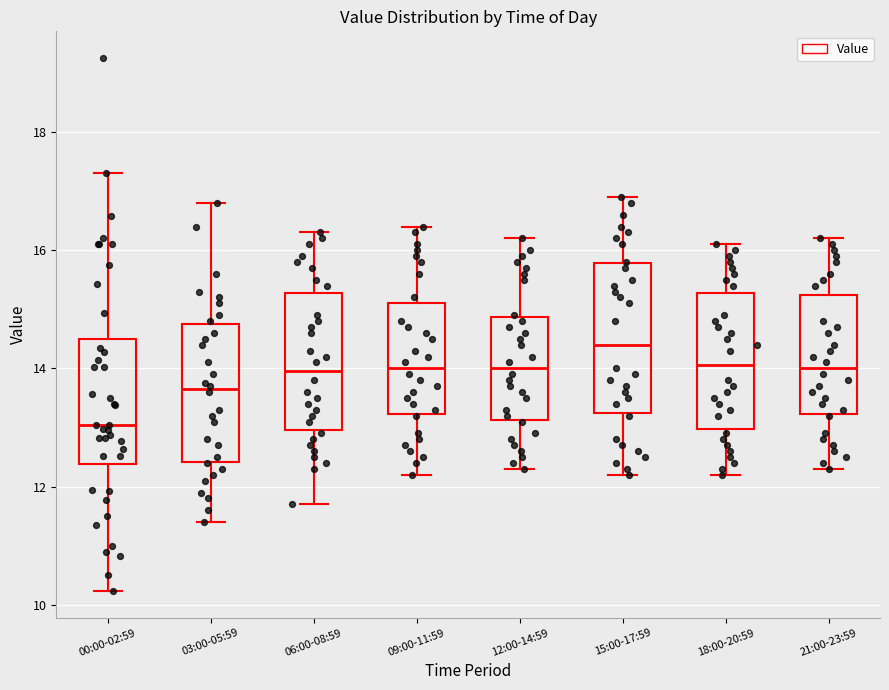

Which box has the highest median line?

15:00-17:59